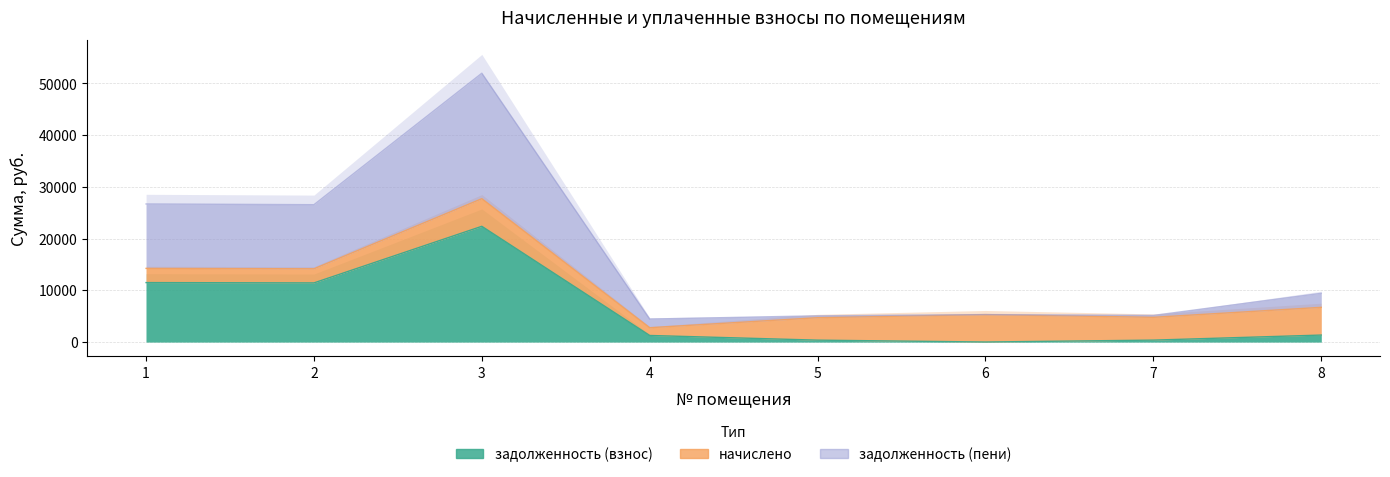

Is it true that задолженность (взнос) equals 0.0 at 6?

True